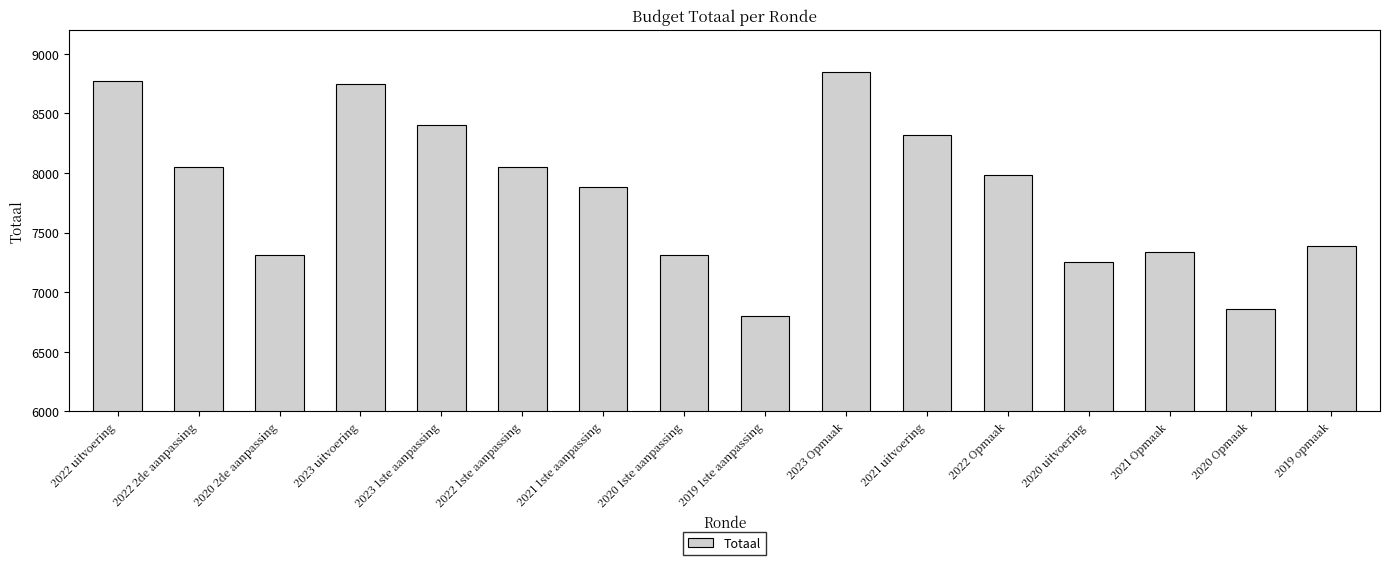

What is the sum of the values at 2020 uitvoering and 2023 1ste aanpassing?

15658